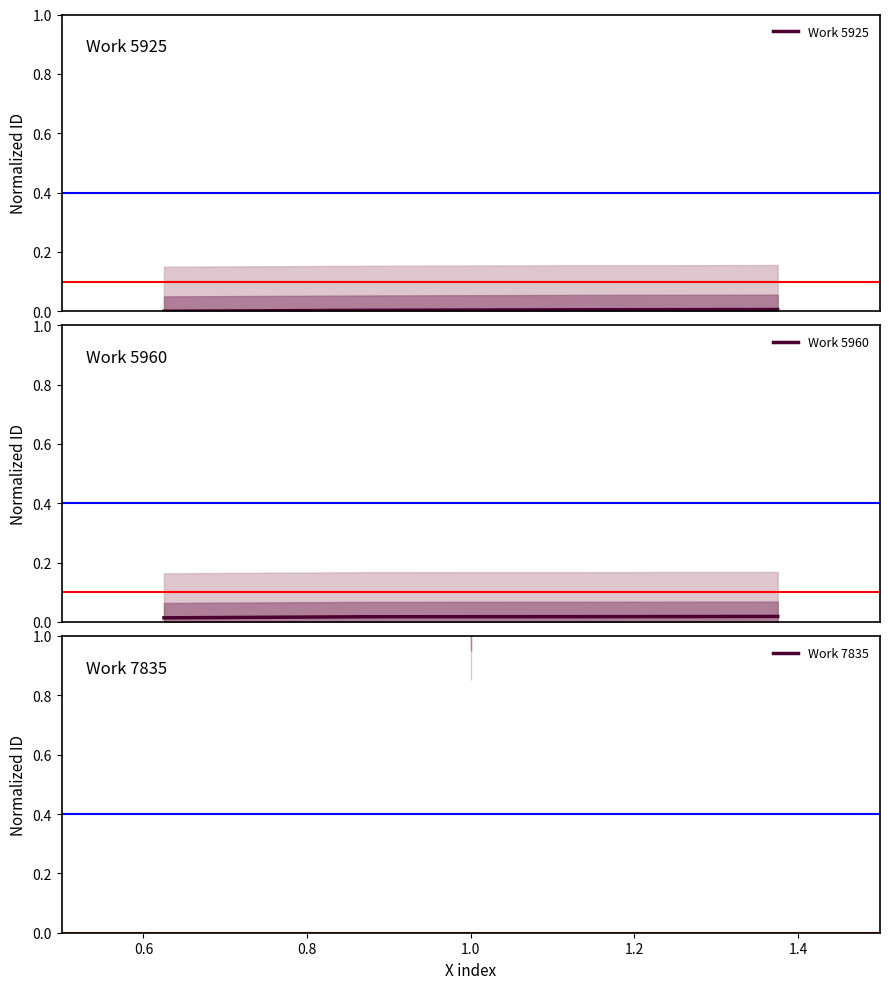

True or false: Work 5960 and Work 5925 intersect in this chart.

False